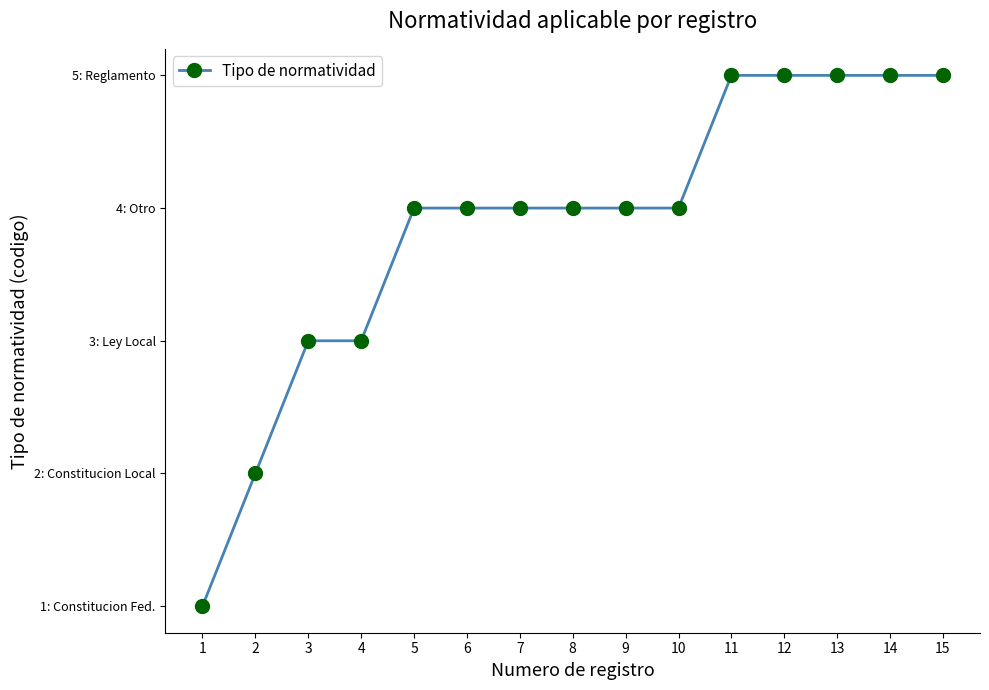

How many series are shown in this chart?

1